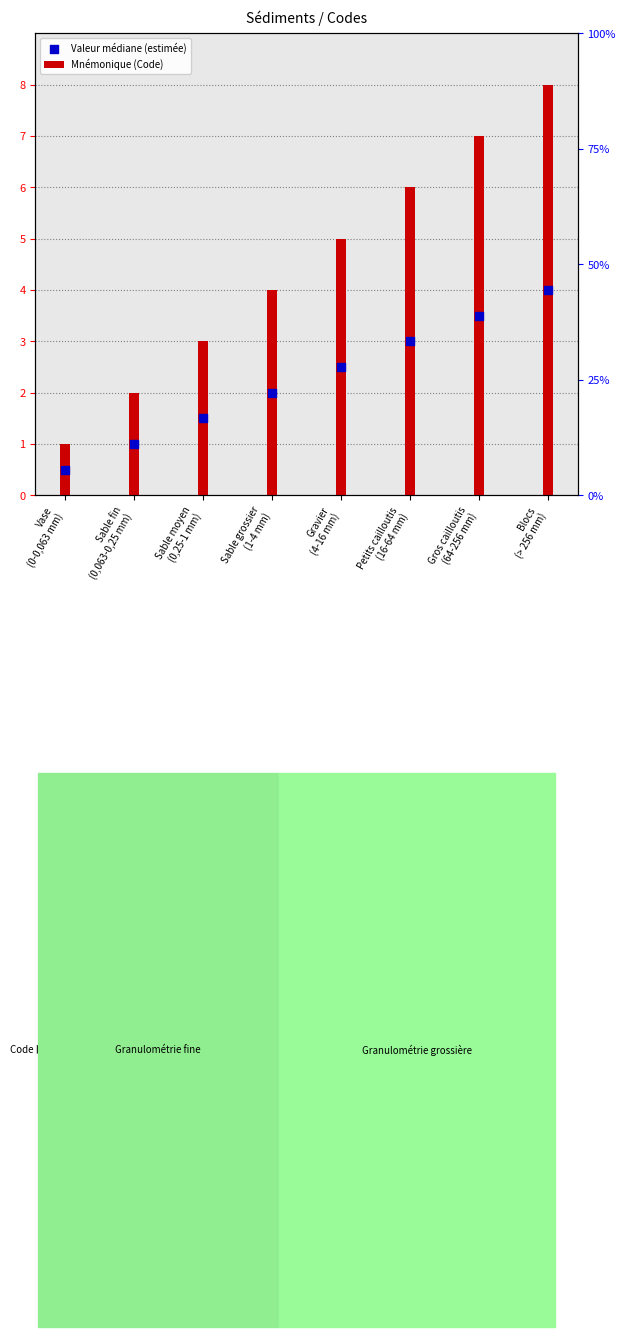

At which category is the sum across all series the highest?

Blocs
(> 256 mm)